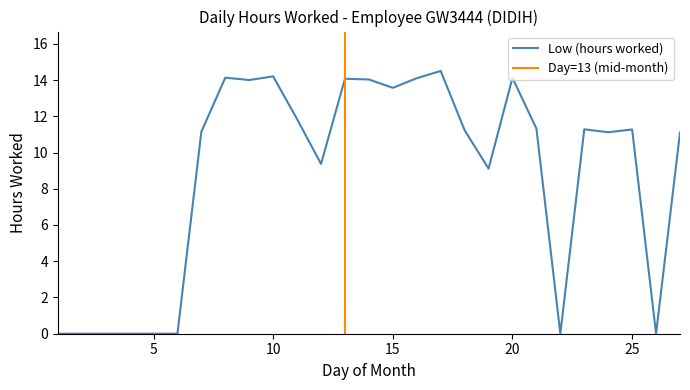

Which category has the highest value across all series?

17